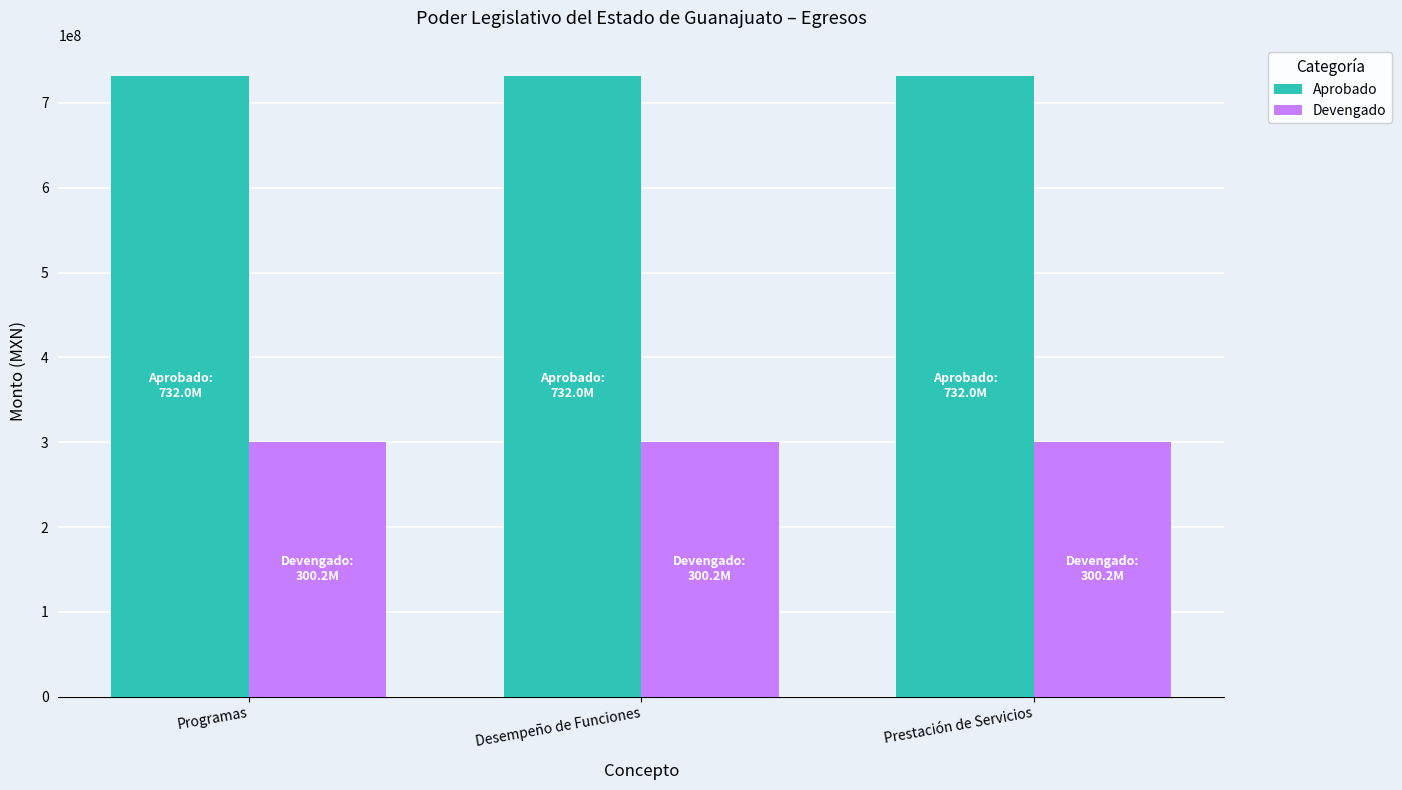

What is the sum of all Aprobado values?

2195957736.0